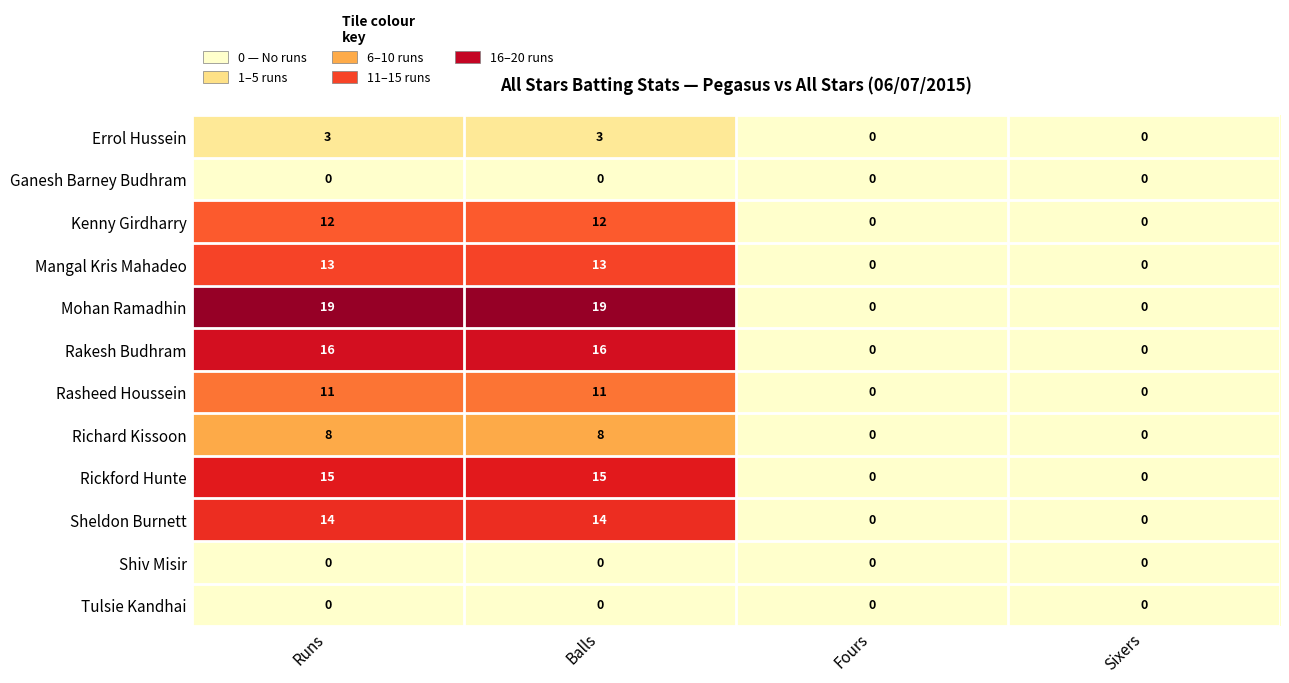

Which series has the largest total across all categories?

Mohan Ramadhin